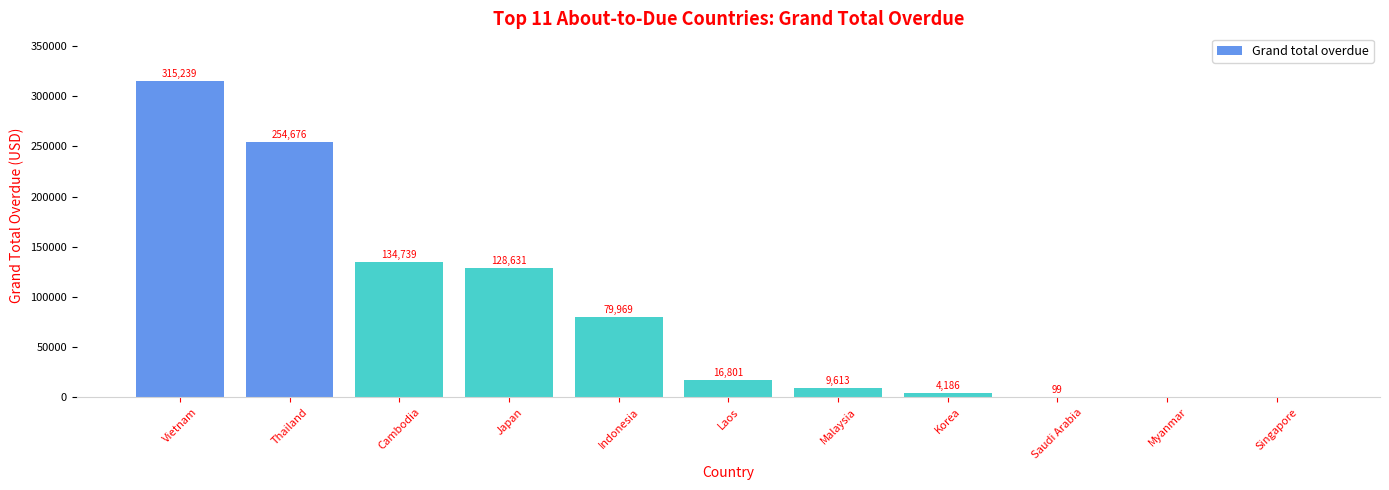

What is the ratio of the value at Korea to the value at Saudi Arabia?

42.3